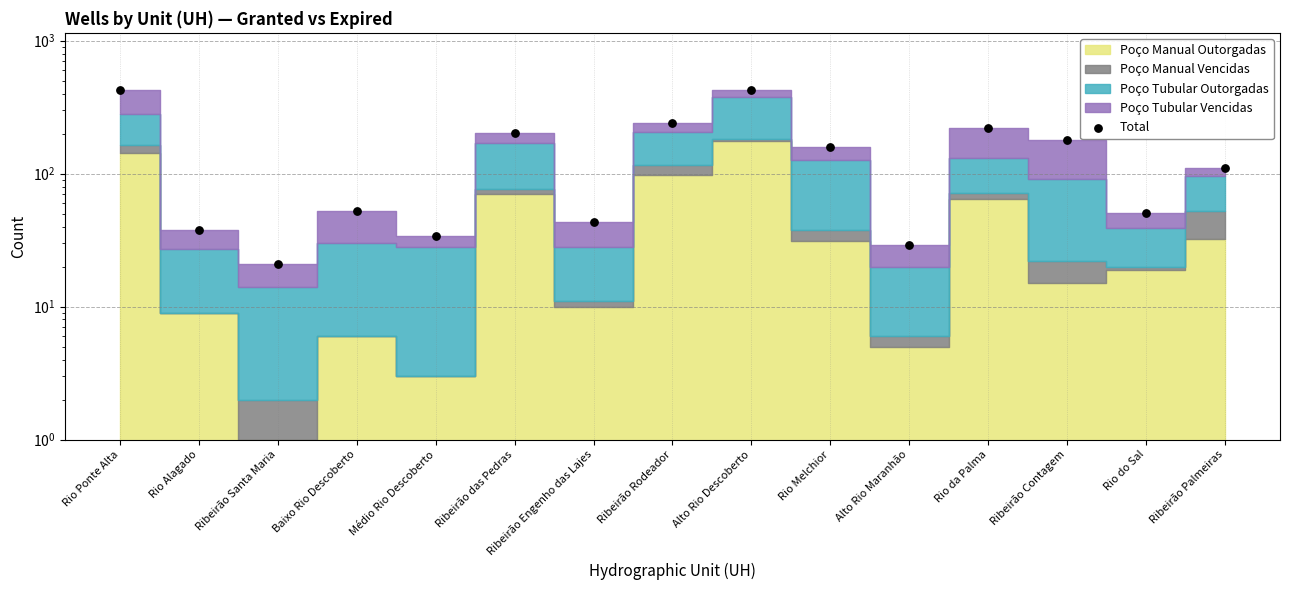

Approximately how many times larger is the value at Rio Alagado compared to Alto Rio Descoberto?

0.1